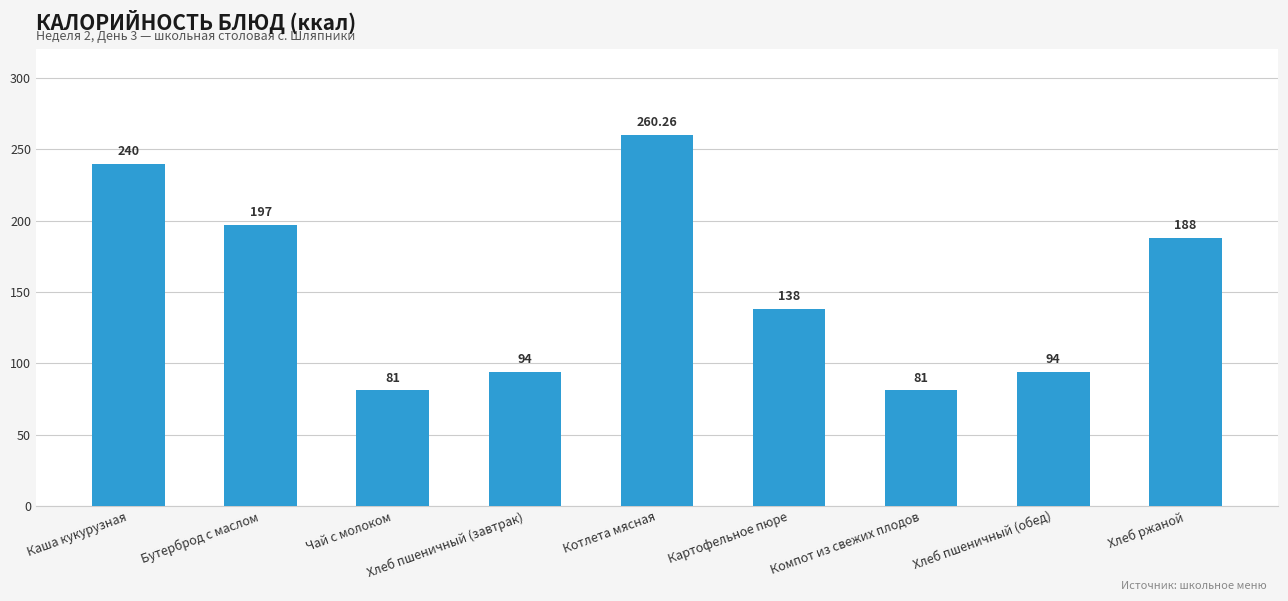

The chart shows a value of 124.1 at Хлеб пшеничный (обед). True or false?

False